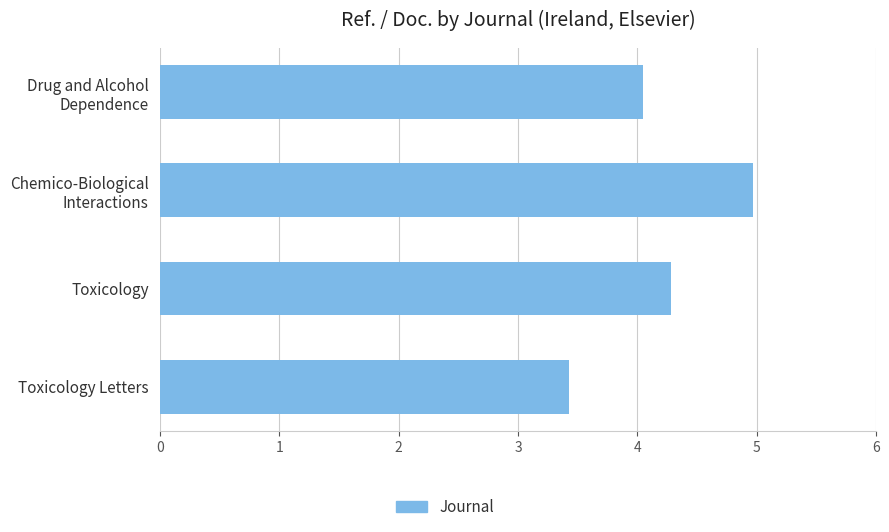

What is the average value?

4.2